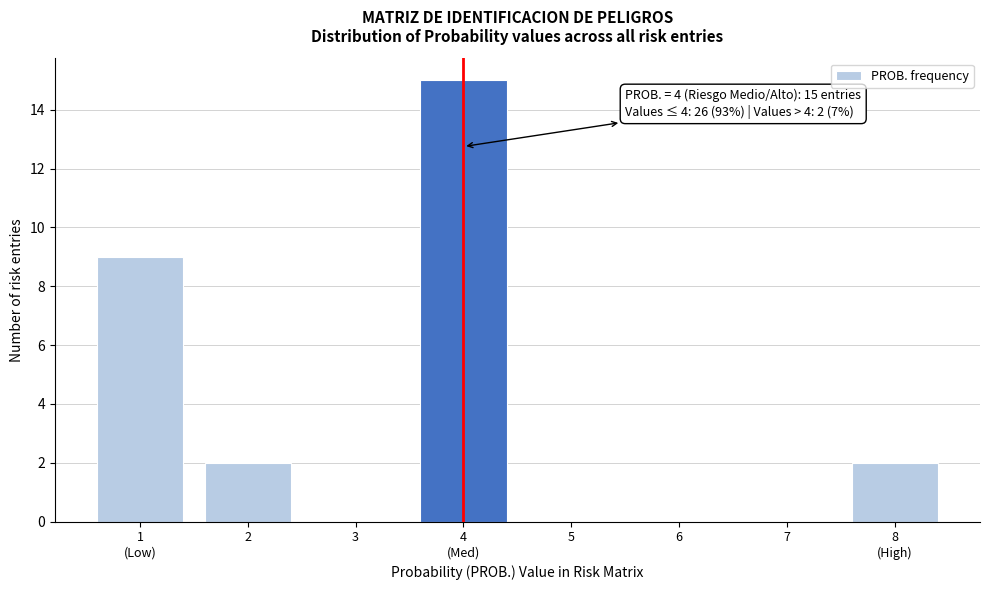

What is the maximum value shown in the chart?

15